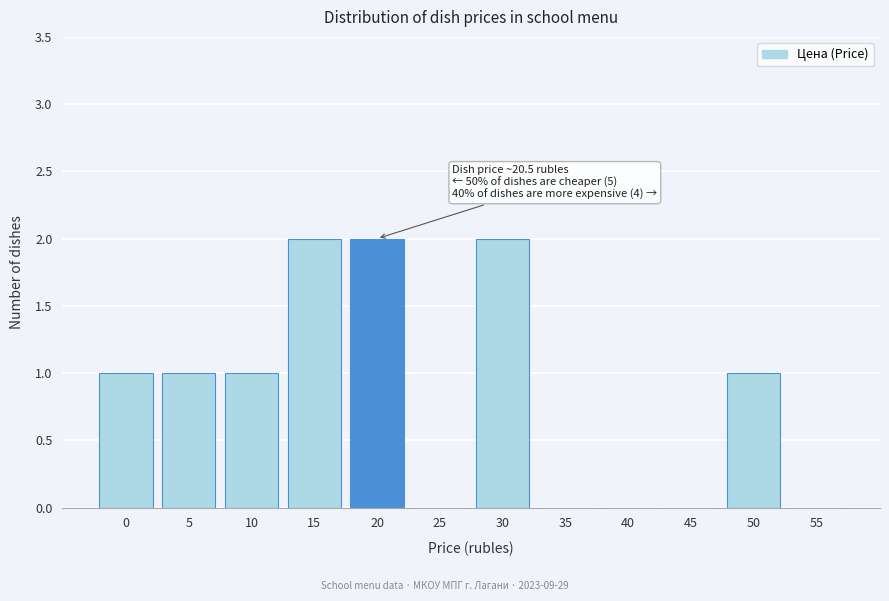

Reading left to right, what are all the values shown in this chart?

0=1	5=1	10=1	15=2	20=2	25=0	30=2	35=0	40=0	45=0	50=1	55=0